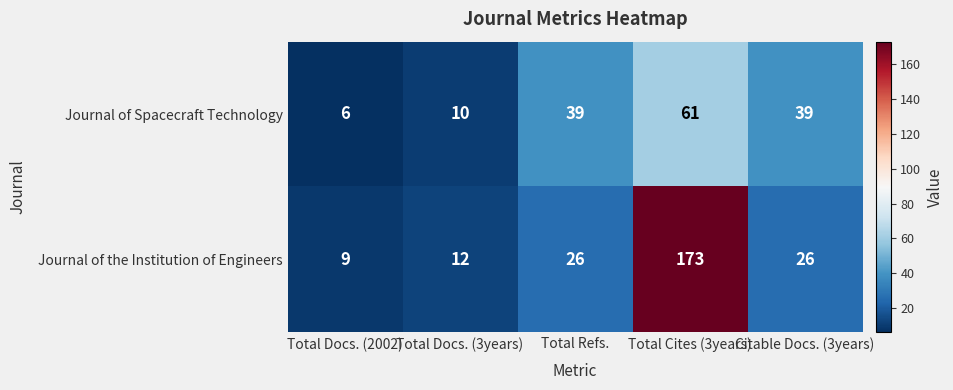

Which series changed the most between Total Docs. (3years) and Total Cites (3years)?

Journal of the Institution of Engineers